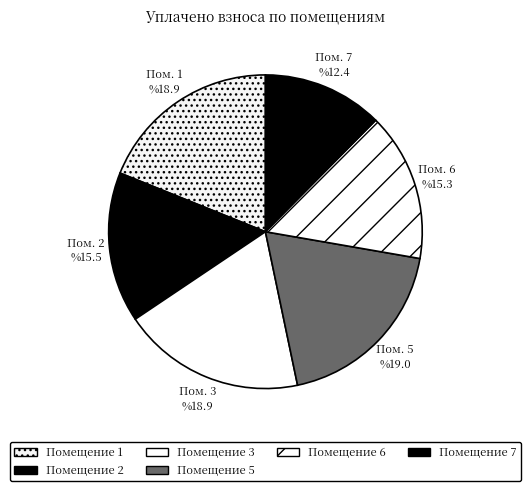

What portion of the pie excludes 3?

81.1%